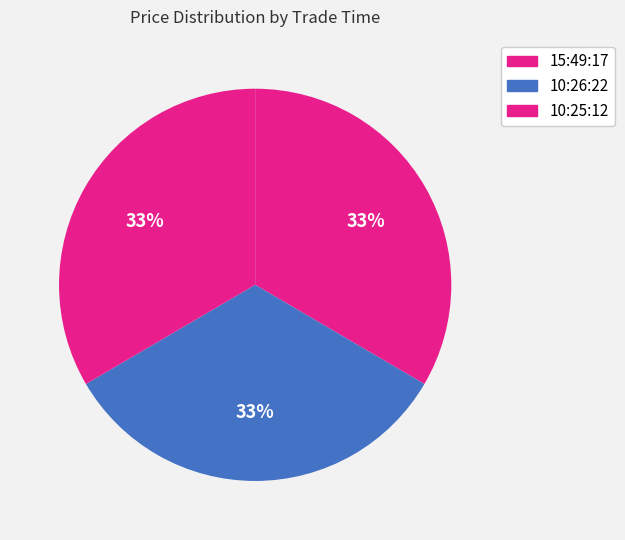

How many segments does this pie chart have?

3